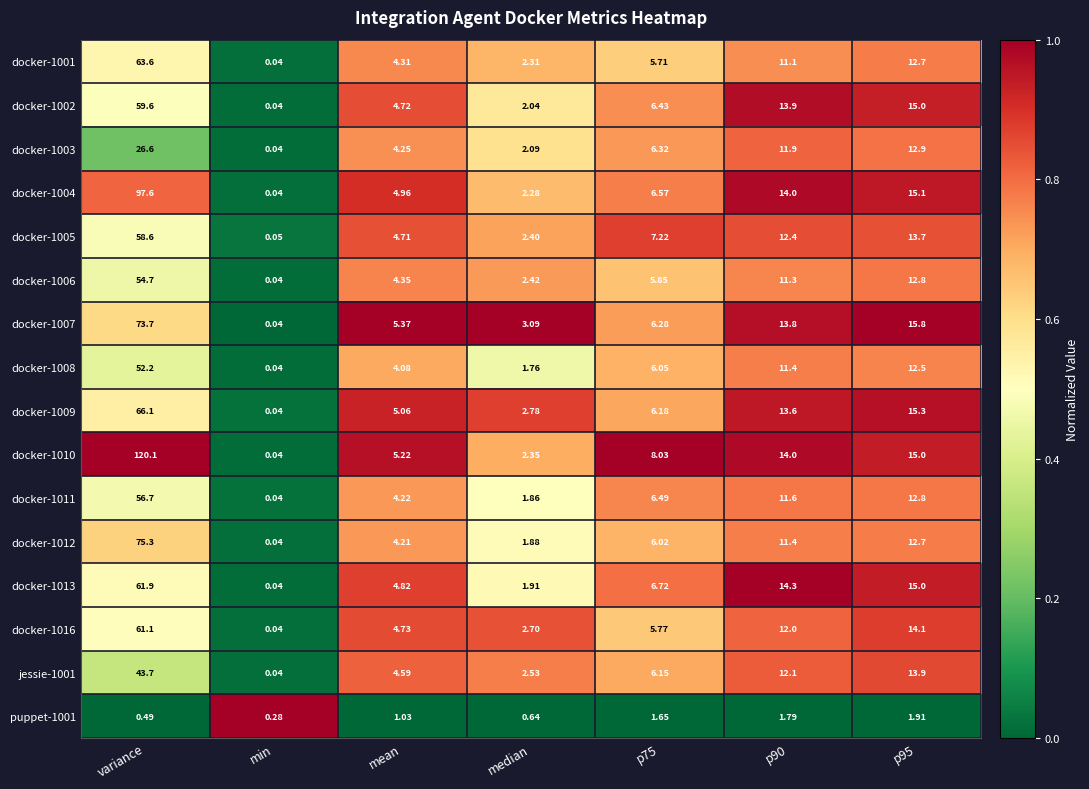

How many distinct data groups are displayed?

16